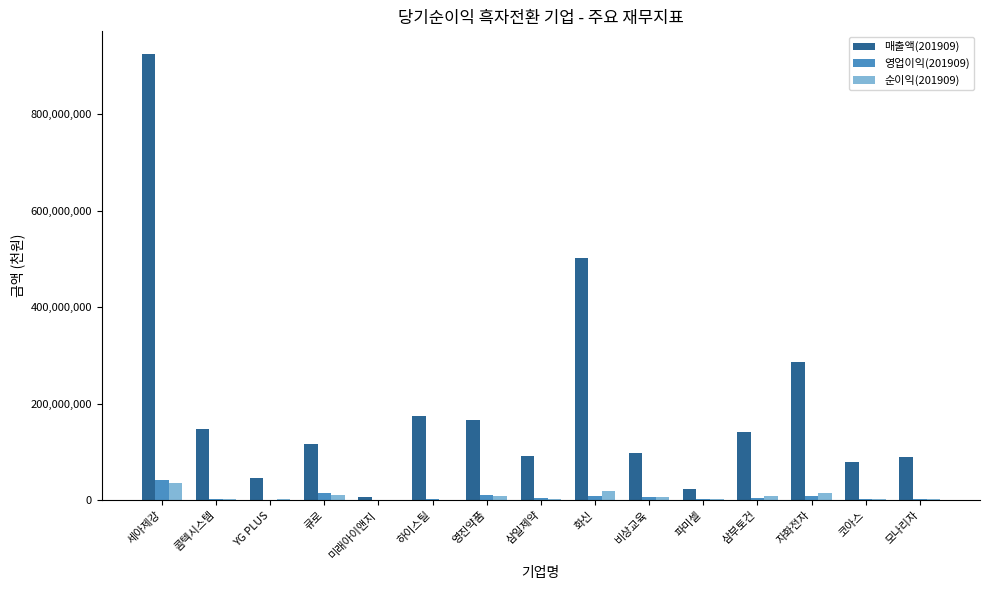

What is the greatest value displayed?

925061220